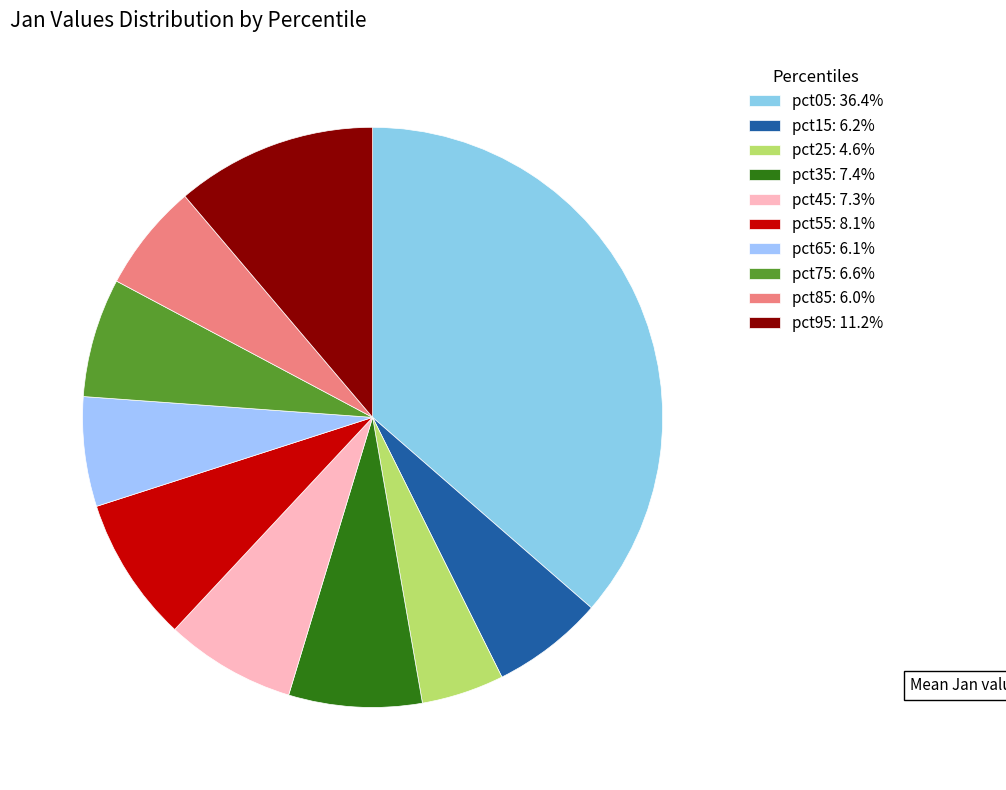

Which slice is the smallest?

pct25